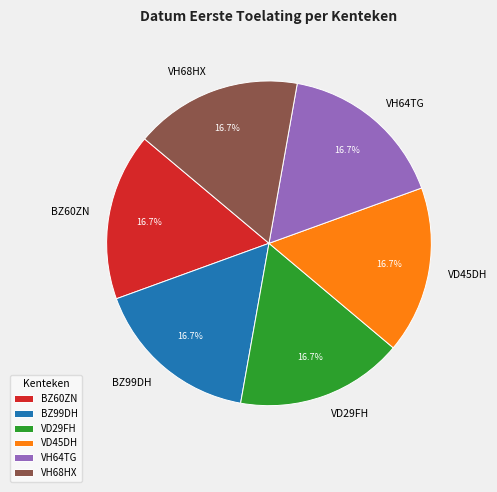

Does any single category account for the majority?

No